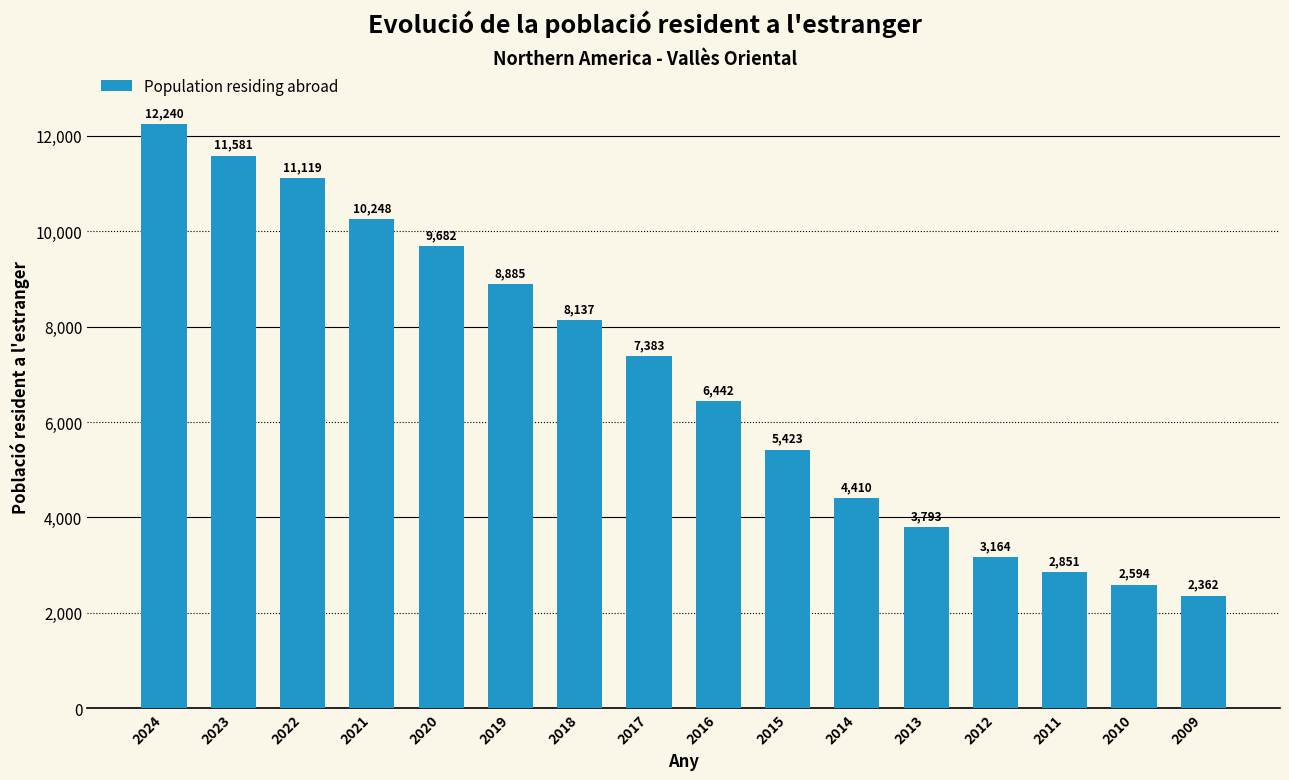

List the labels in order of value, largest first.

2024, 2023, 2022, 2021, 2020, 2019, 2018, 2017, 2016, 2015, 2014, 2013, 2012, 2011, 2010, 2009